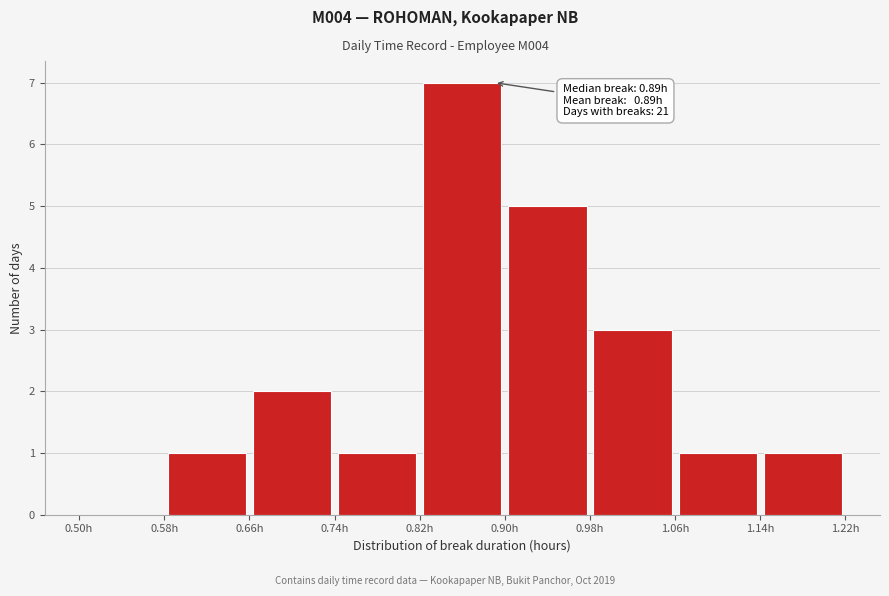

Which range on the x-axis has the tallest bar?

0.82 to 0.90